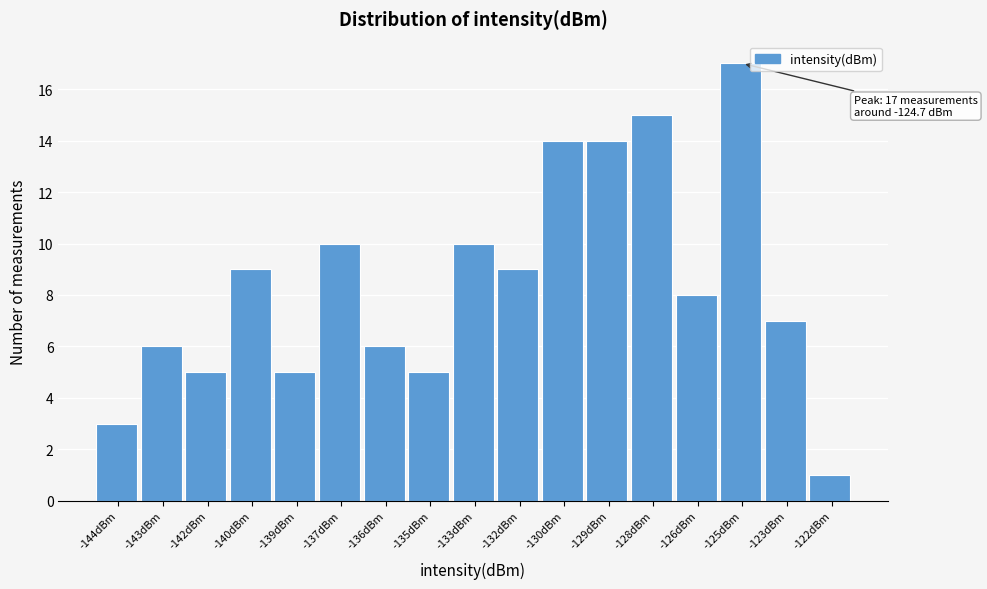

Reading right to left, transcribe all the data shown in this chart.

1	7	17	8	15	14	14	9	10	5	6	10	5	9	5	6	3